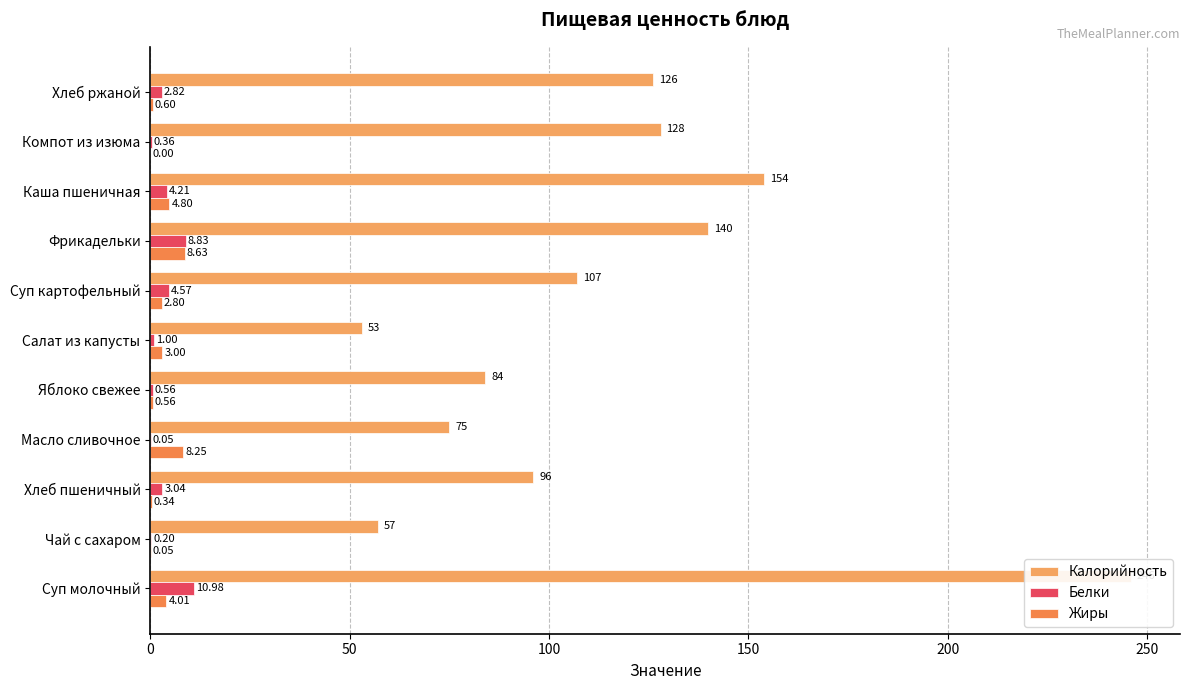

Count the number of categories in the chart.

11